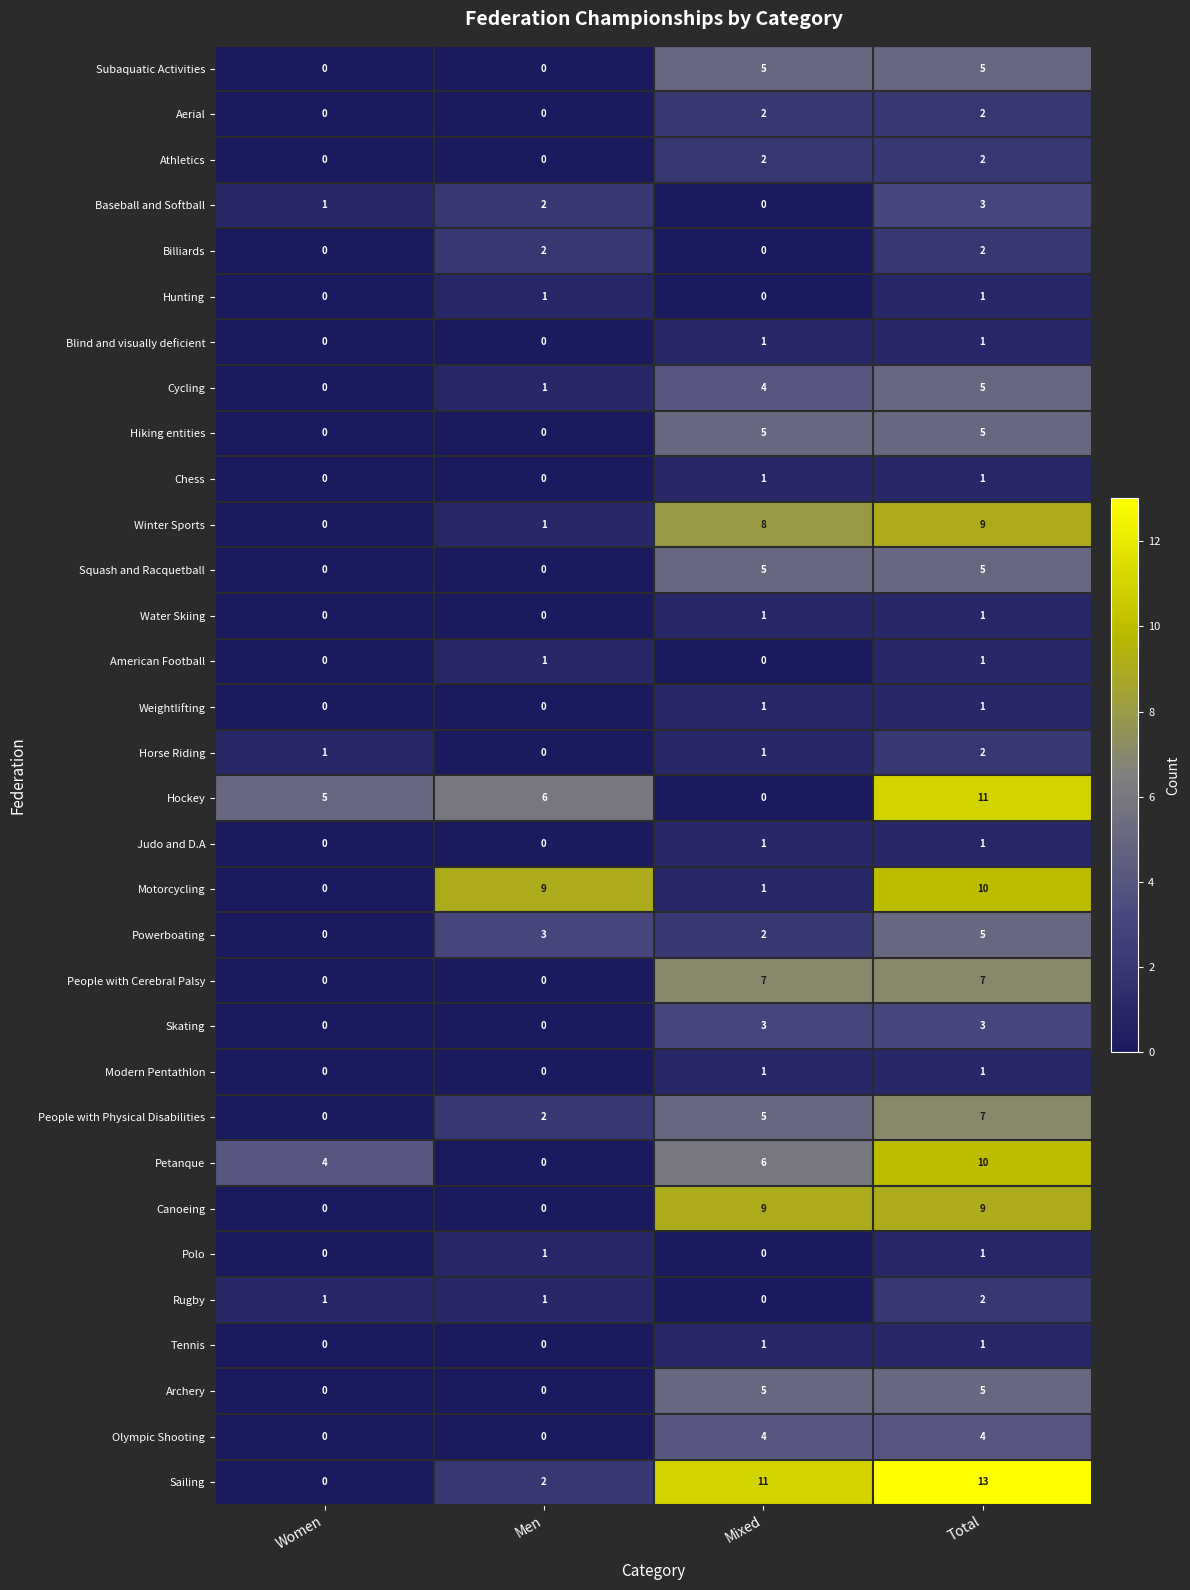

Which series changed the most between Women and Mixed?

Sailing